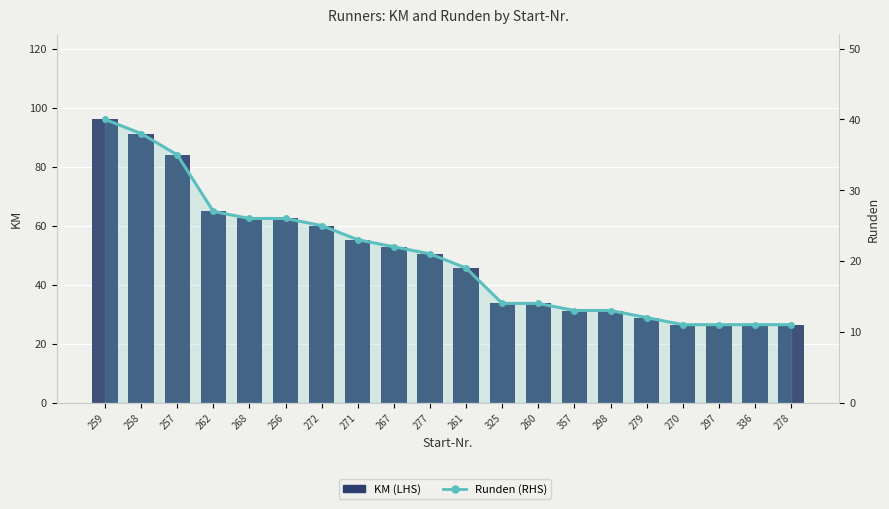

Is it true that Runden (RHS) equals 11.0 at 336?

True